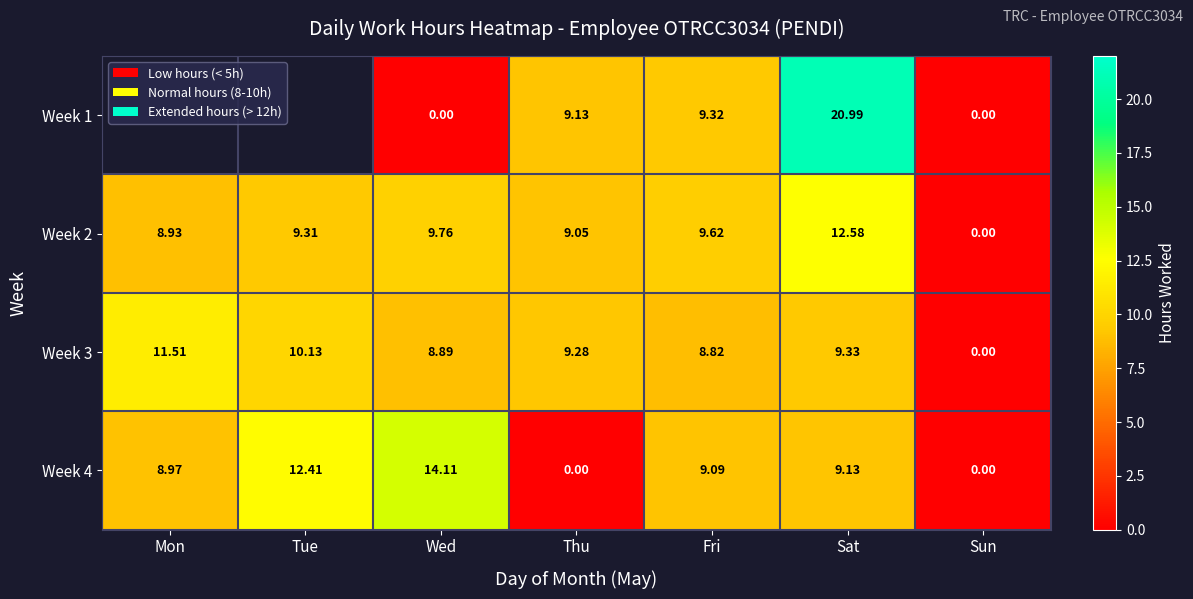

True or false: Week 2 has a value of 8.9 at Mon.

True